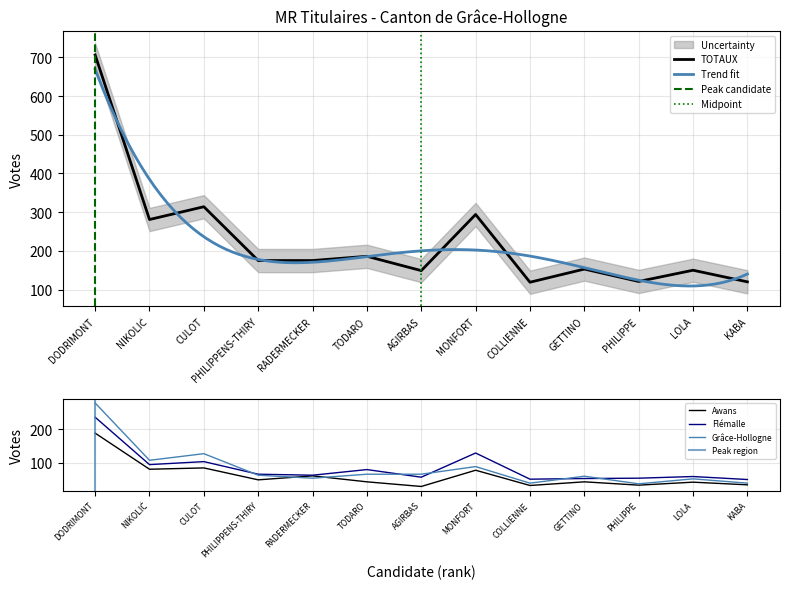

Which series has the largest total across all categories?

TOTAUX